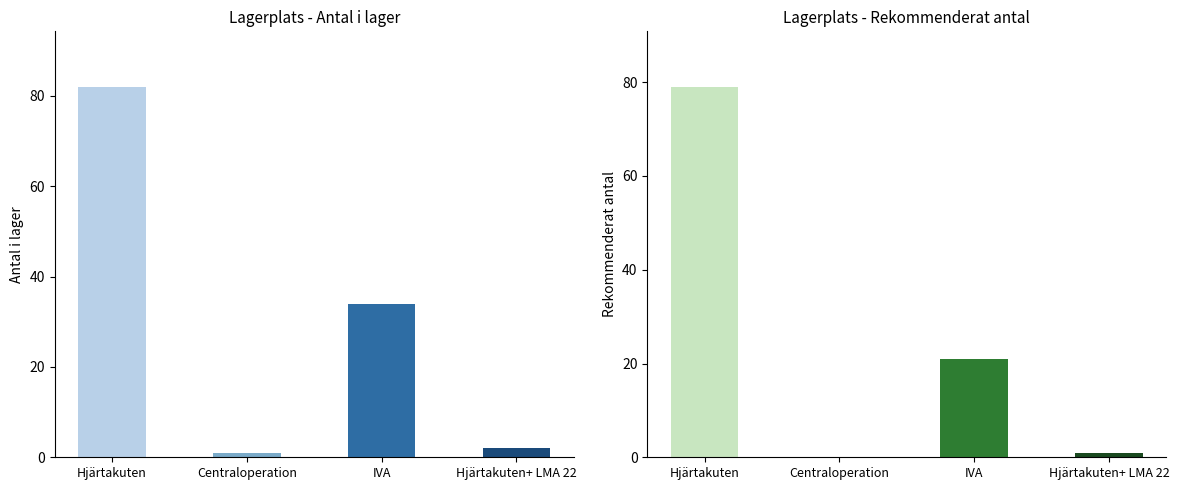

Reading right to left, transcribe all the data shown in this chart.

Antal i lager: 2	34	1	82
Rekommenderat antal: 1	21	0	79